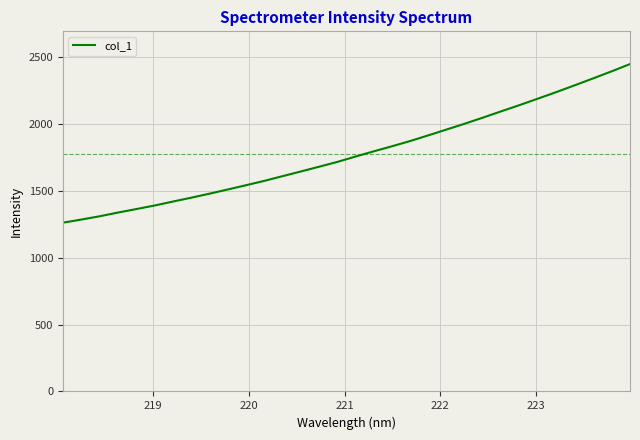

What is the difference between the maximum and minimum values?

1186.6